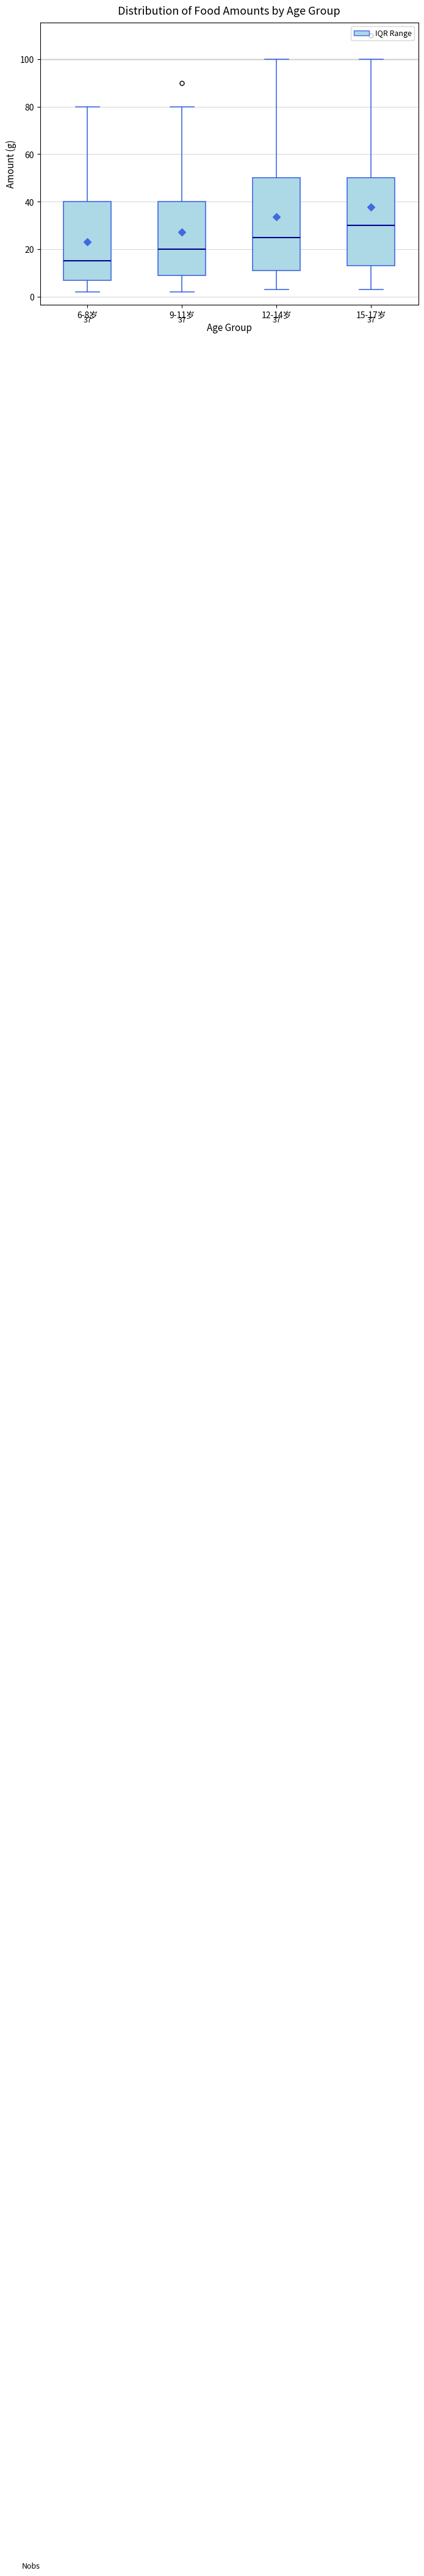

Which box has the lowest median line?

6-8岁